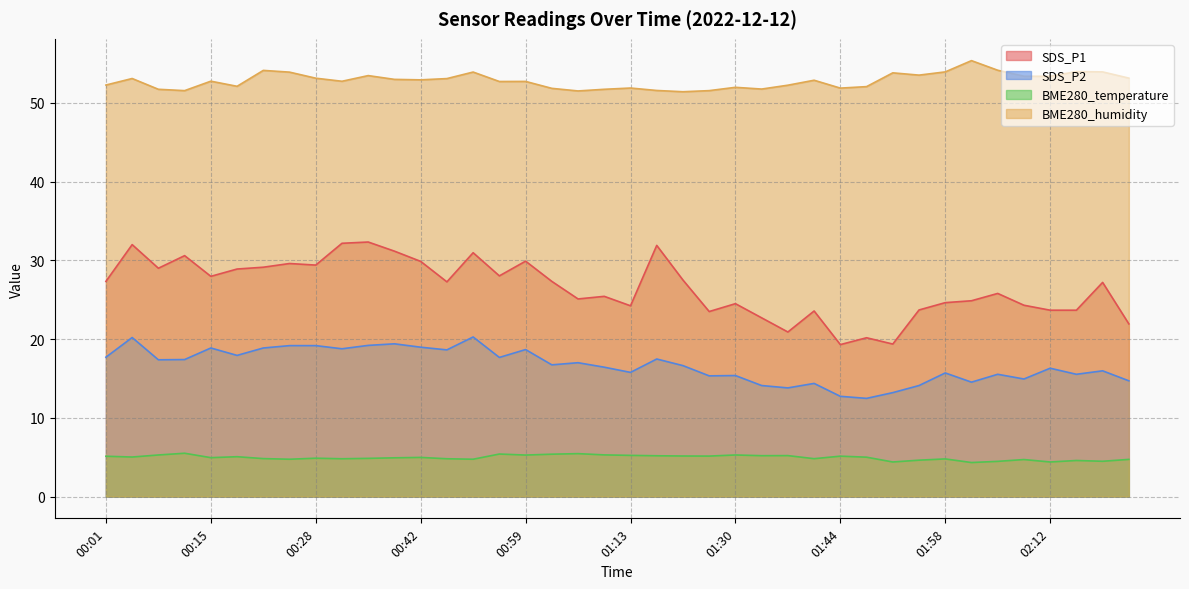

What is the smallest value displayed?

4.3